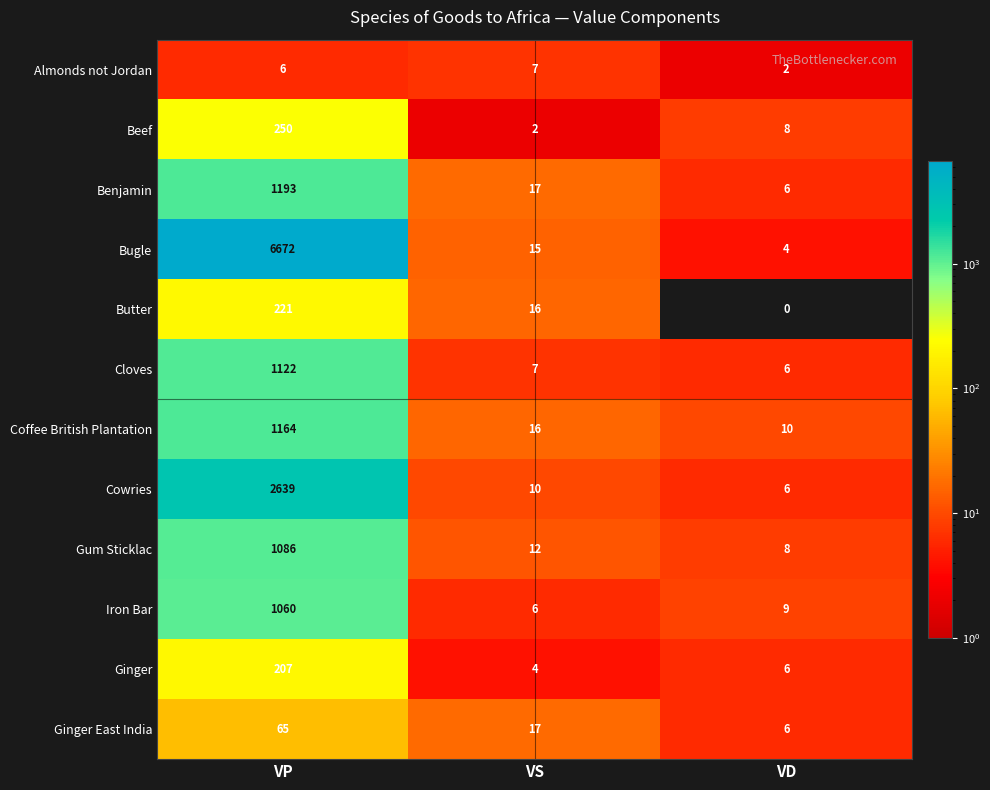

What is the sum of all Bugle values?

6691